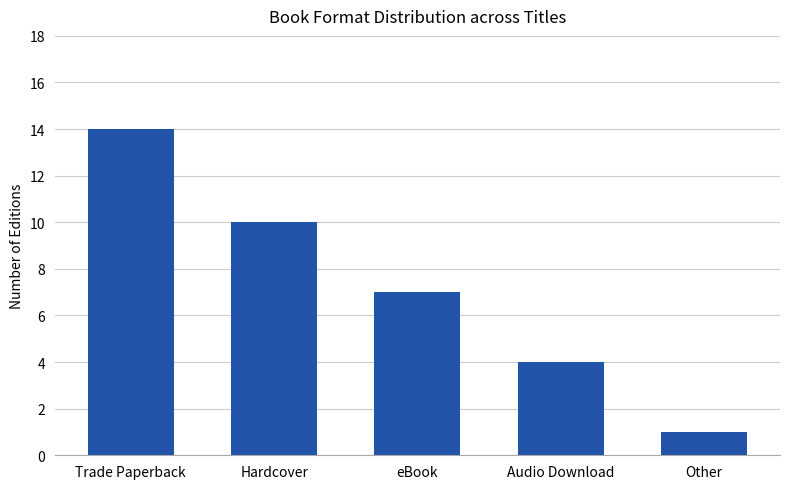

Is it true that the value at Hardcover is 10?

True